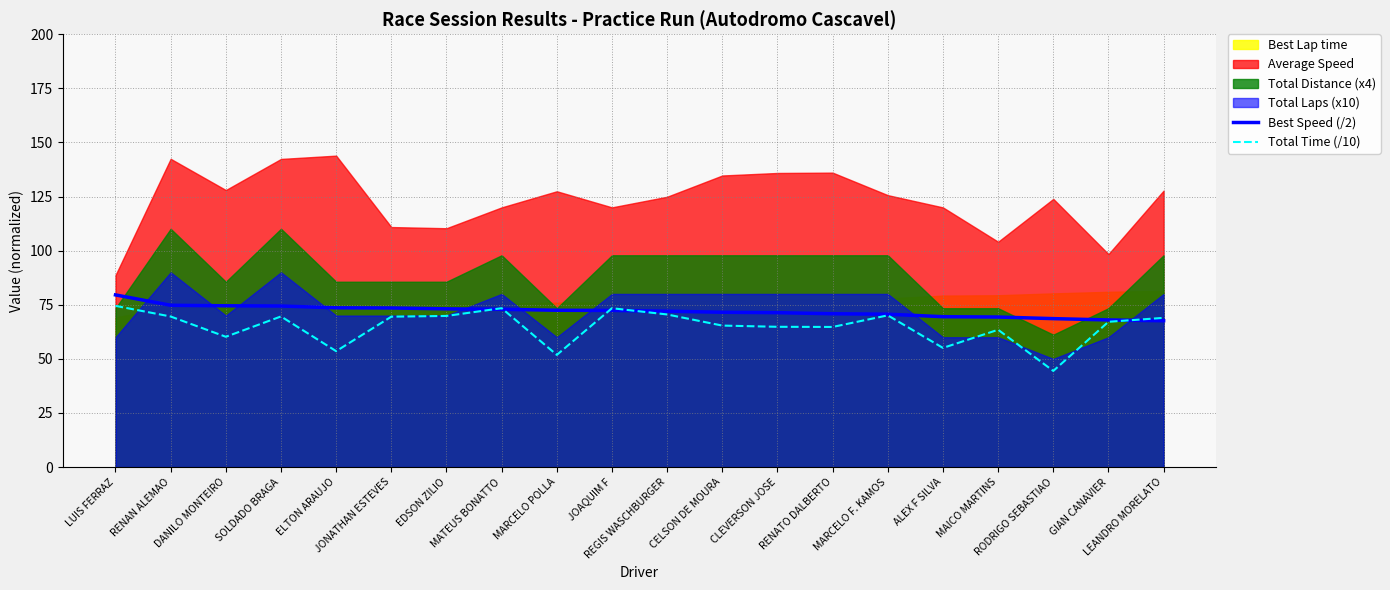

What is the difference between the Total Time (/10) values at JOAQUIM F and MAICO MARTINS?

10.0